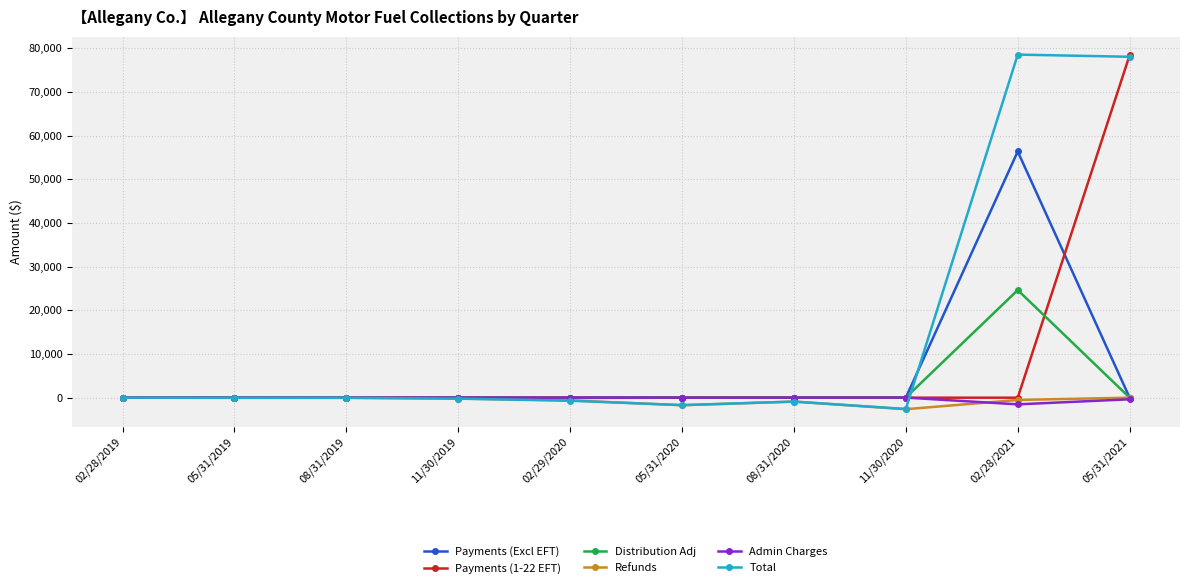

What is the difference between the second highest and minimum values in the Total series?

80667.9